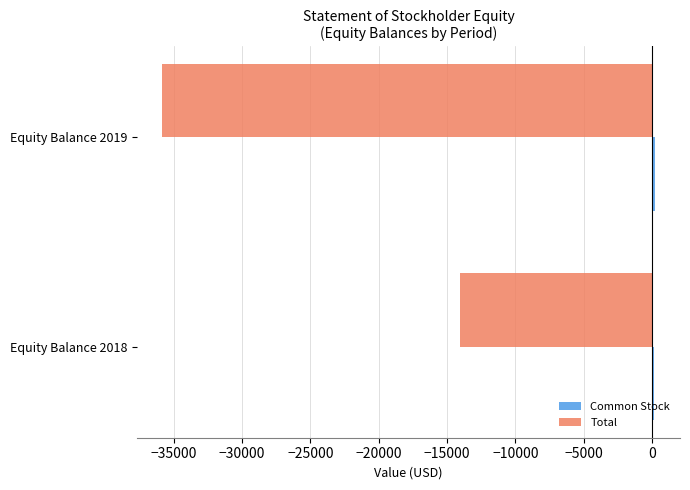

Which label corresponds to the smallest value in the chart?

Equity Balance 2019